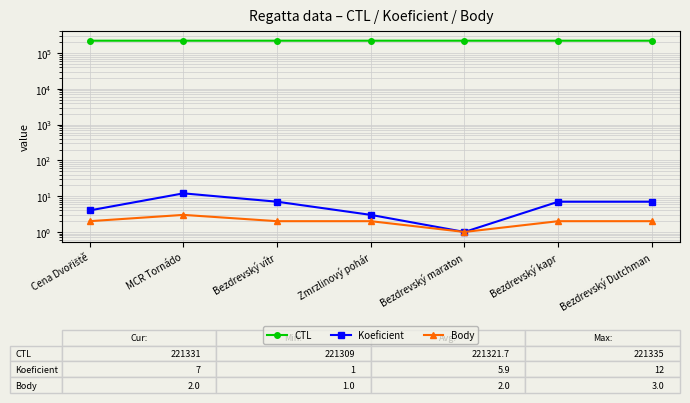

At Bezdrevský Dutchman, list the series in order from smallest to largest.

Body, Koeficient, CTL